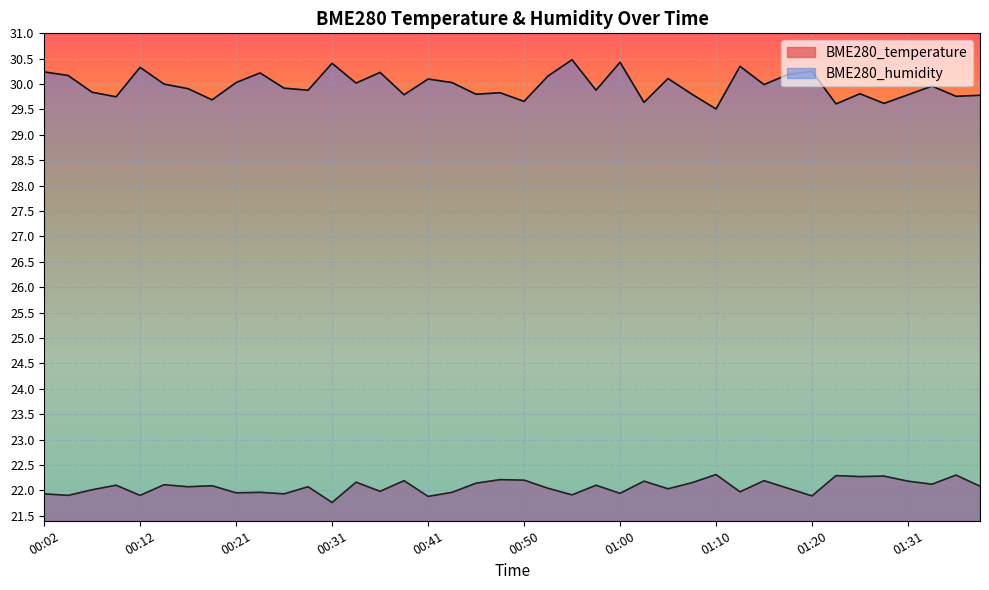

At which label does BME280_humidity reach its minimum?

01:10